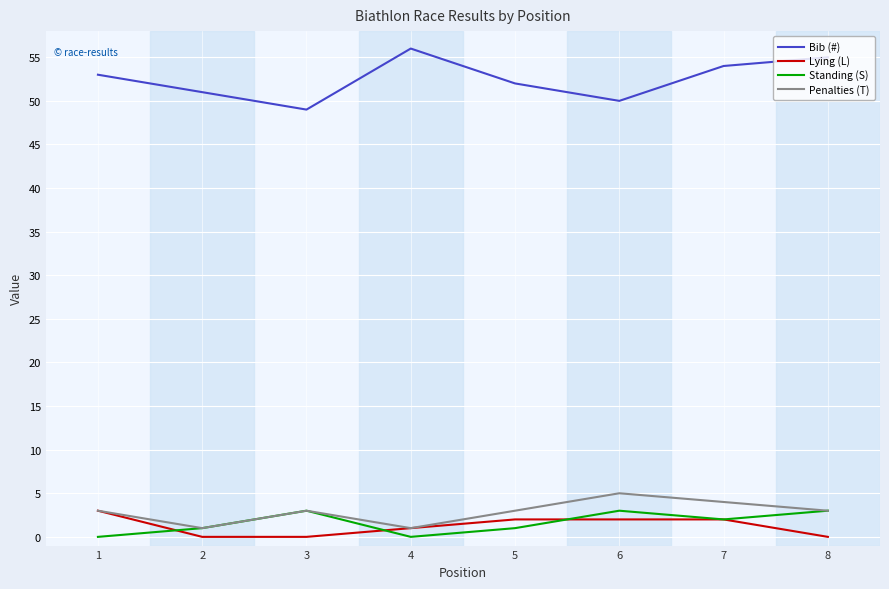

True or false: Bib (#) and Standing (S) intersect in this chart.

False